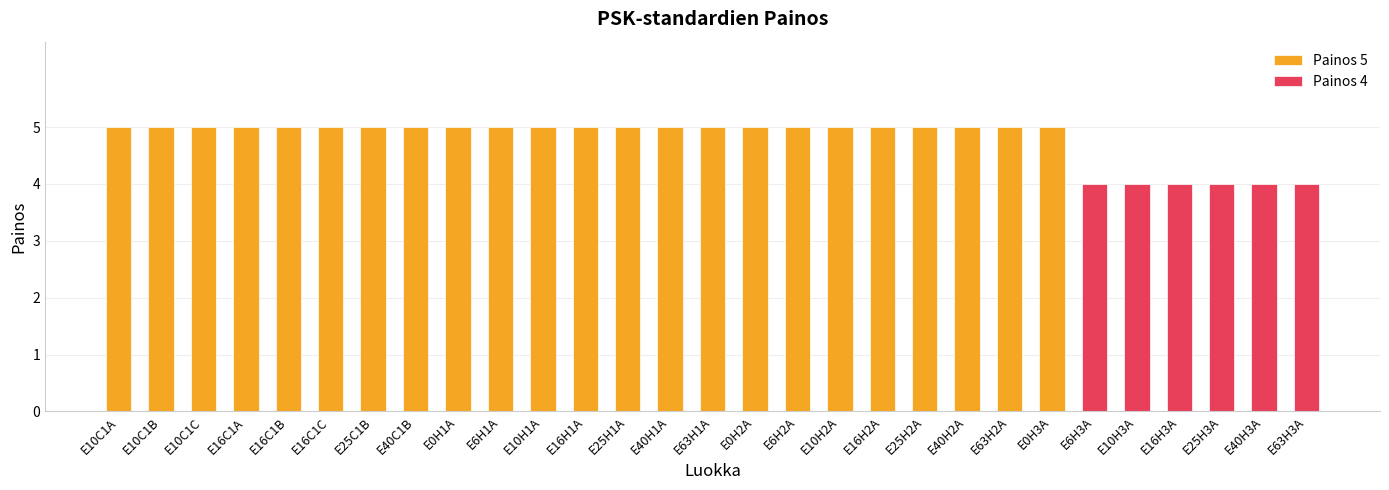

Reading left to right, transcribe all the data shown in this chart.

E10C1A=5	E10C1B=5	E10C1C=5	E16C1A=5	E16C1B=5	E16C1C=5	E25C1B=5	E40C1B=5	E0H1A=5	E6H1A=5	E10H1A=5	E16H1A=5	E25H1A=5	E40H1A=5	E63H1A=5	E0H2A=5	E6H2A=5	E10H2A=5	E16H2A=5	E25H2A=5	E40H2A=5	E63H2A=5	E0H3A=5	E6H3A=4	E10H3A=4	E16H3A=4	E25H3A=4	E40H3A=4	E63H3A=4